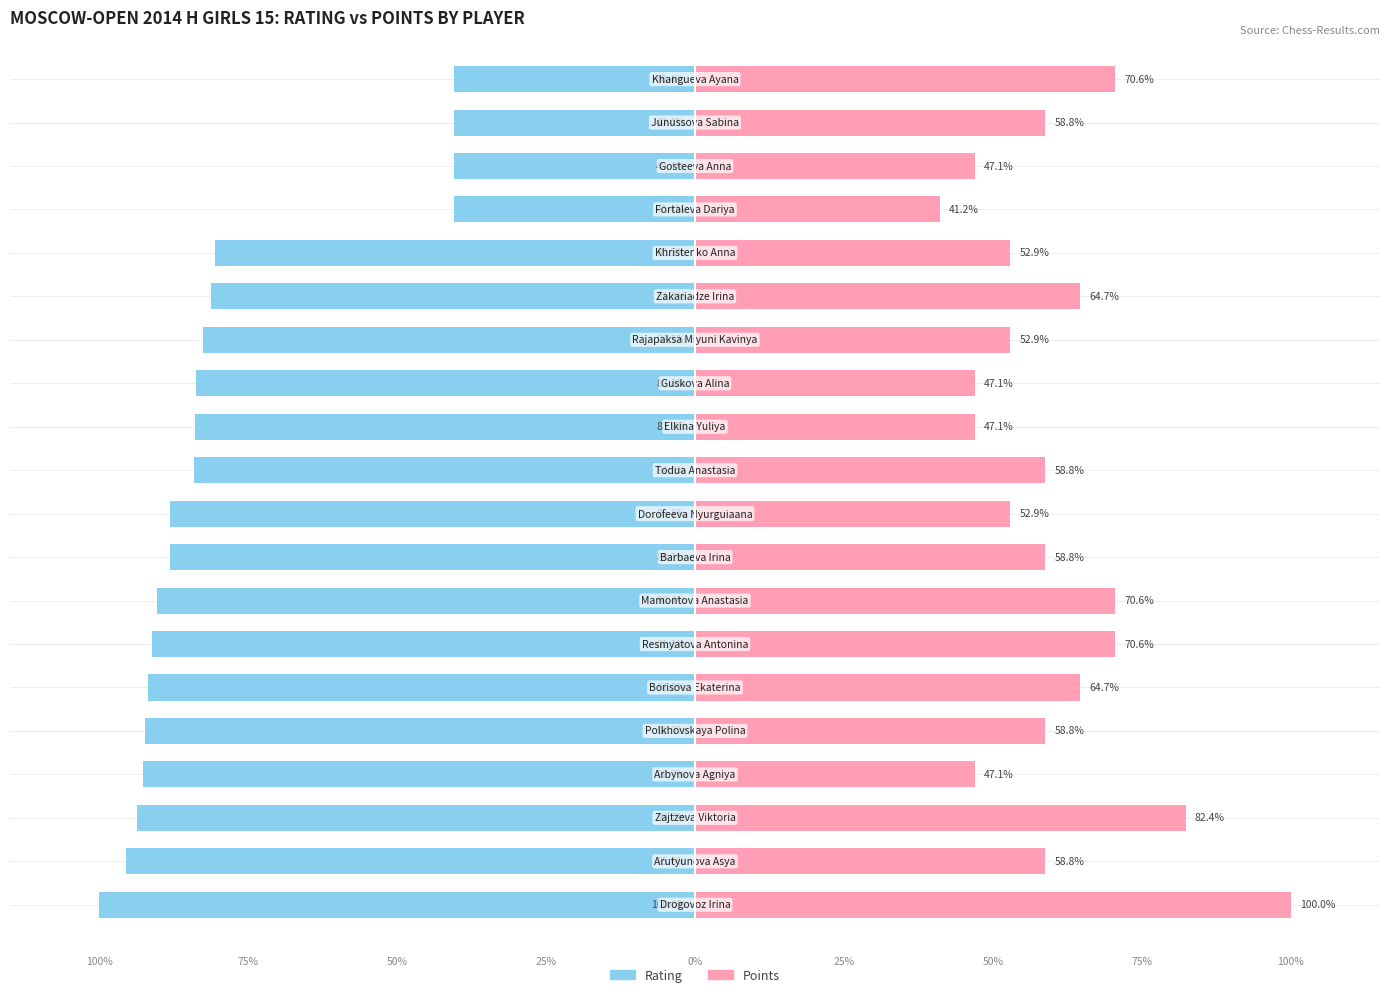

How many values in the Rating series are below -84?

11